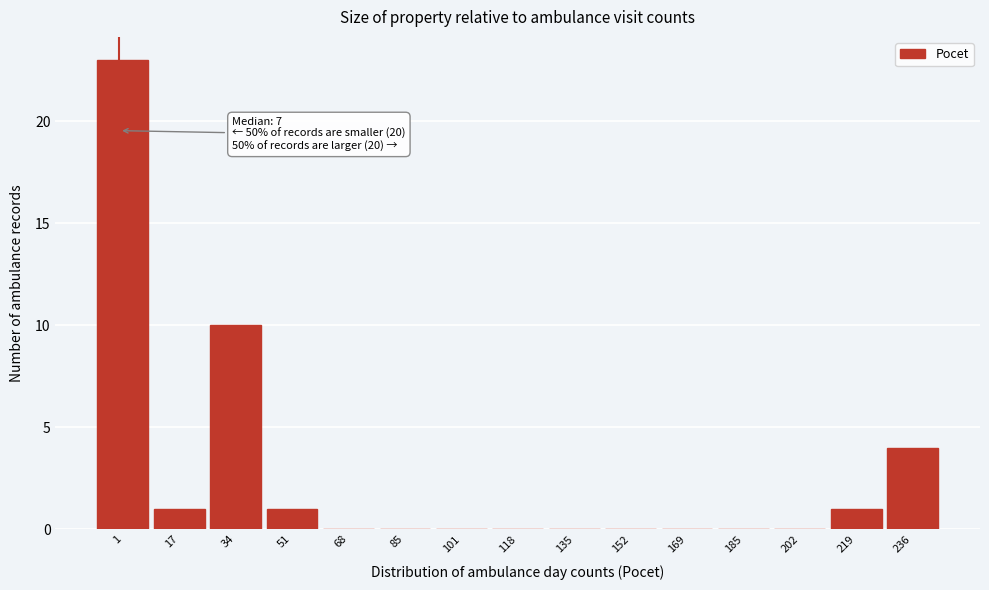

Reading left to right, list all the values displayed in this chart.

1=23	17=1	34=10	51=1	68=0	85=0	101=0	118=0	135=0	152=0	169=0	185=0	202=0	219=1	236=4